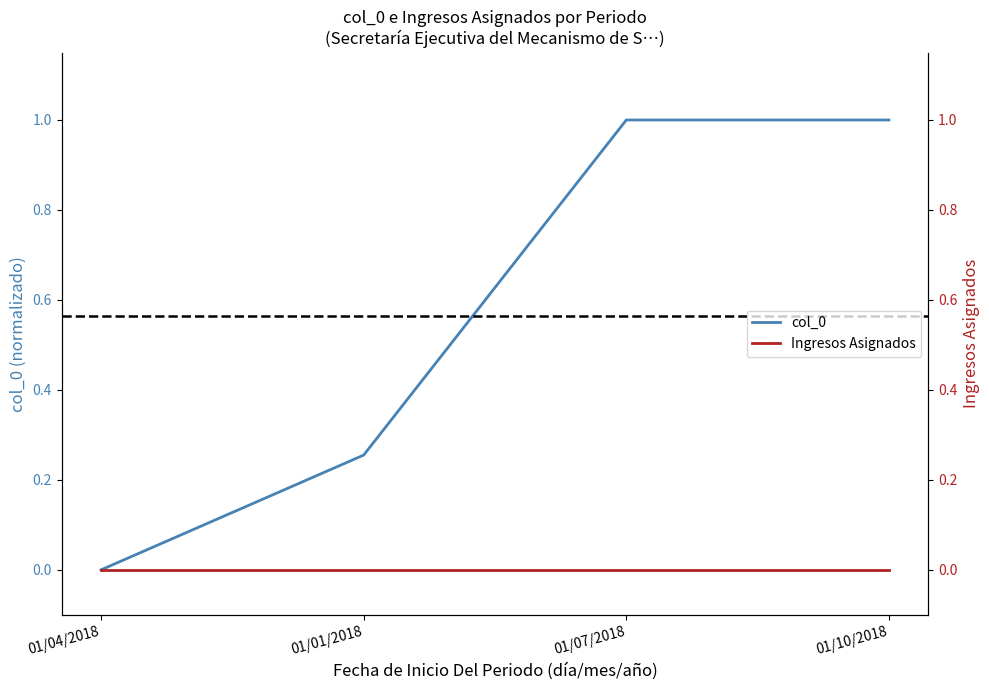

Reading left to right, extract all data points from this chart.

col_0: 01/04/2018=0.0	01/01/2018=0.3	01/07/2018=1.0	01/10/2018=1.0
Ingresos Asignados: 01/04/2018=0.0	01/01/2018=0.0	01/07/2018=0.0	01/10/2018=0.0